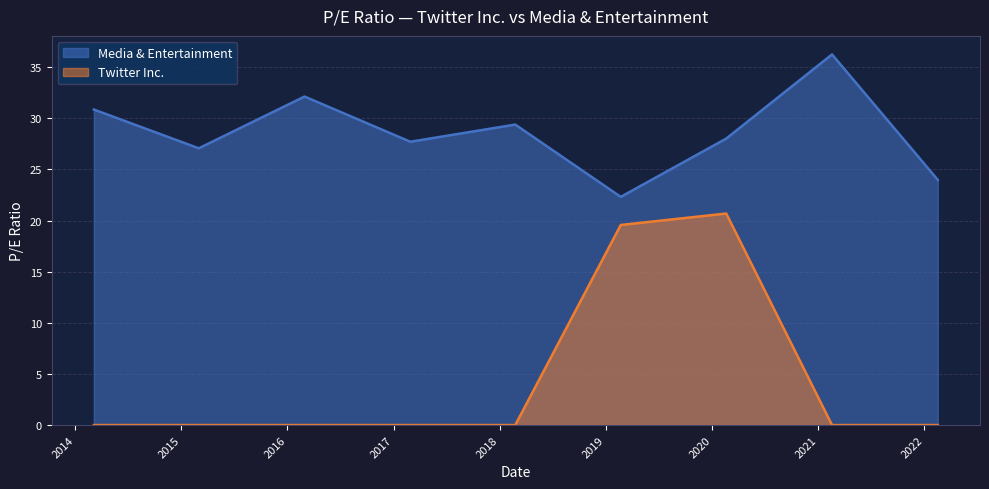

Does the chart display data point markers on the line(s)?

No